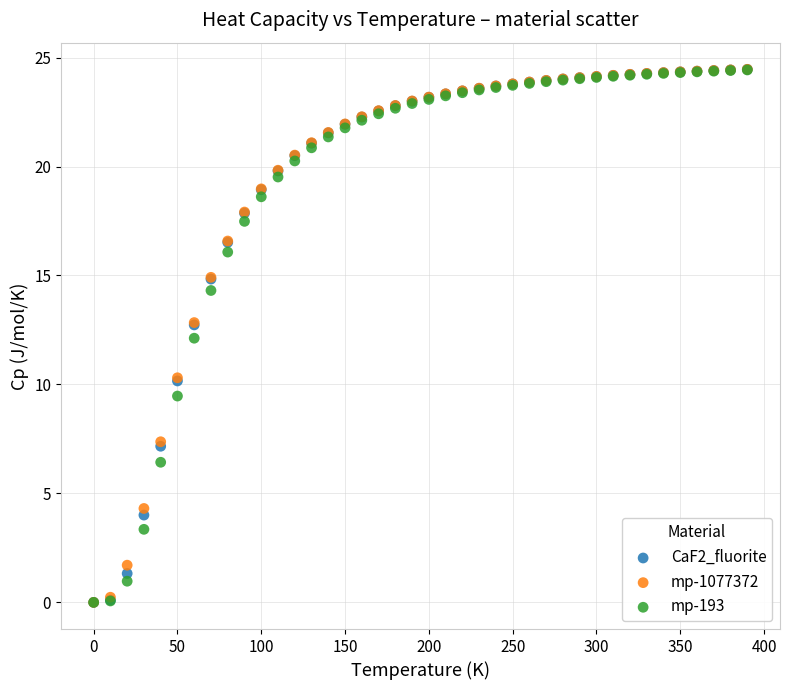

What are all the series names shown in the legend?

CaF2_fluorite, mp-1077372, mp-193